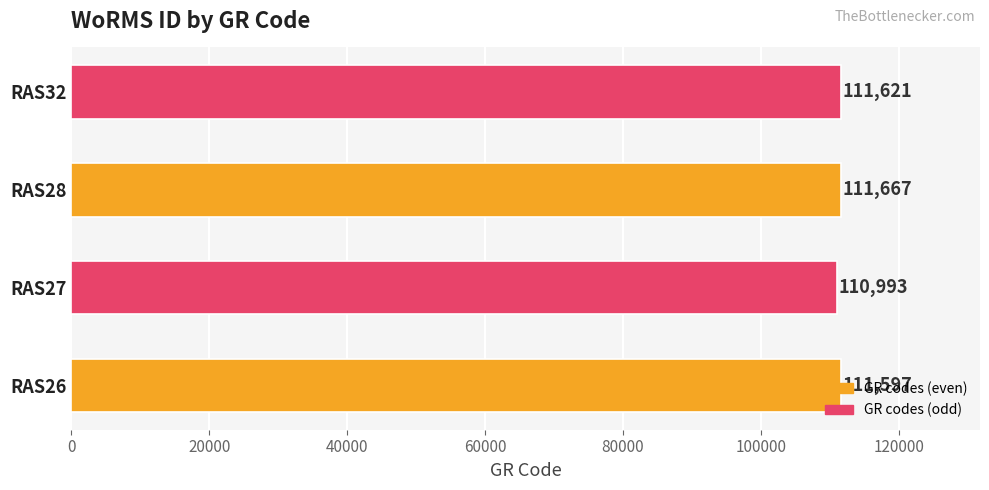

Is it true that the value at RAS28 is 68308?

False